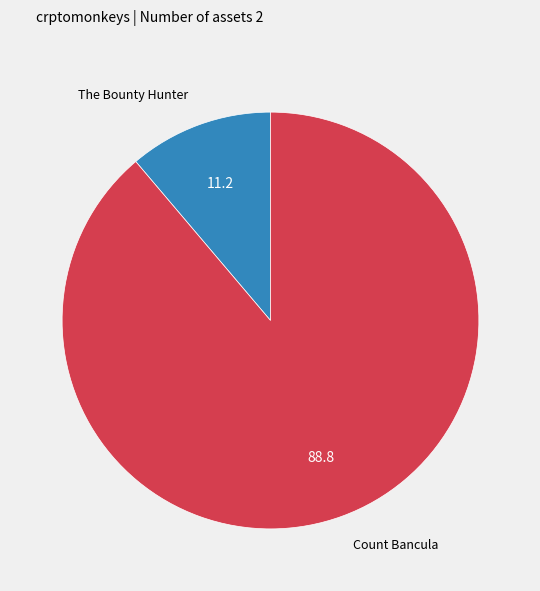

Which slice represents more than half of the pie?

Count Bancula